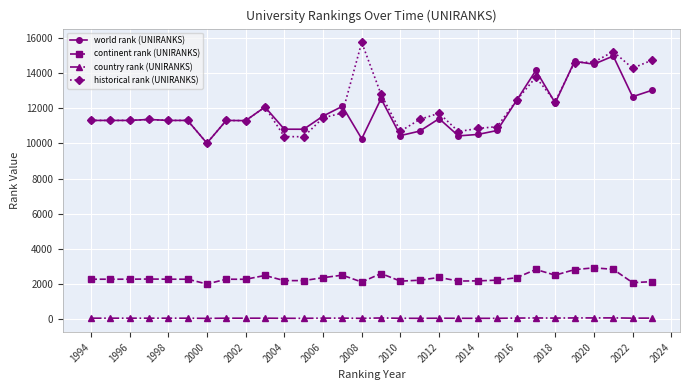

True or false: world rank (UNIRANKS) and continent rank (UNIRANKS) cross at least once.

False